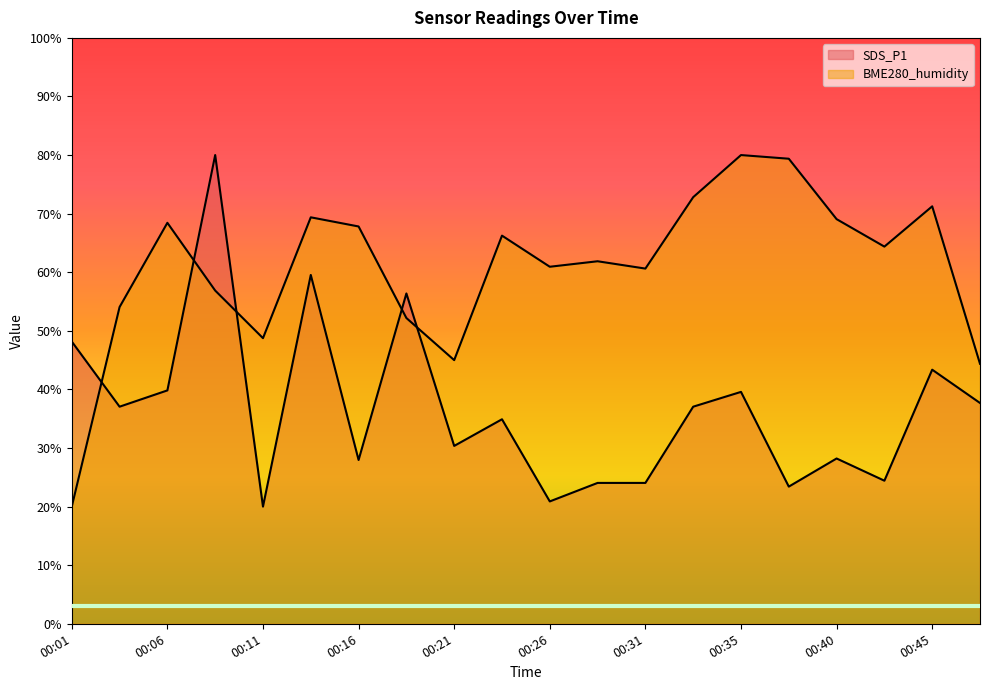

What is the difference between the BME280_humidity values at 00:16 and 00:31?

7.2